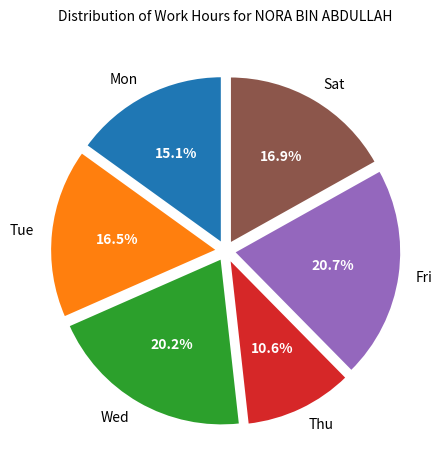

What portion of the pie excludes Sat?

83.1%